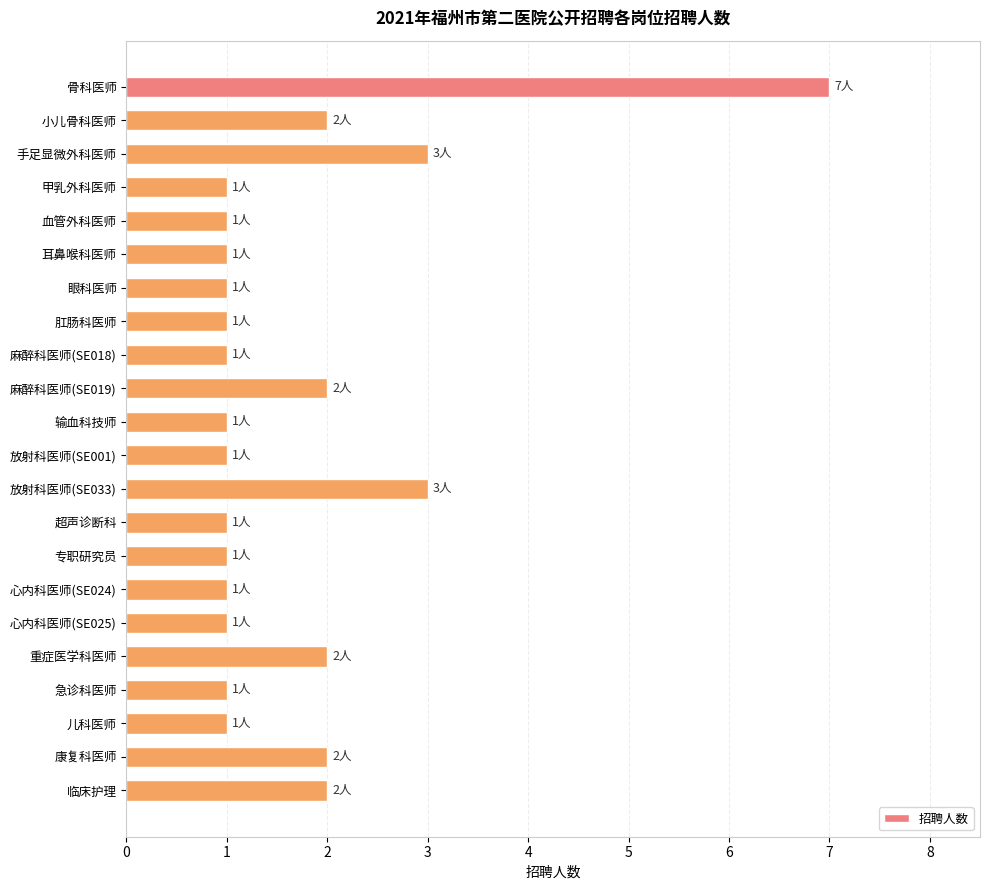

How many bars are there in total?

22